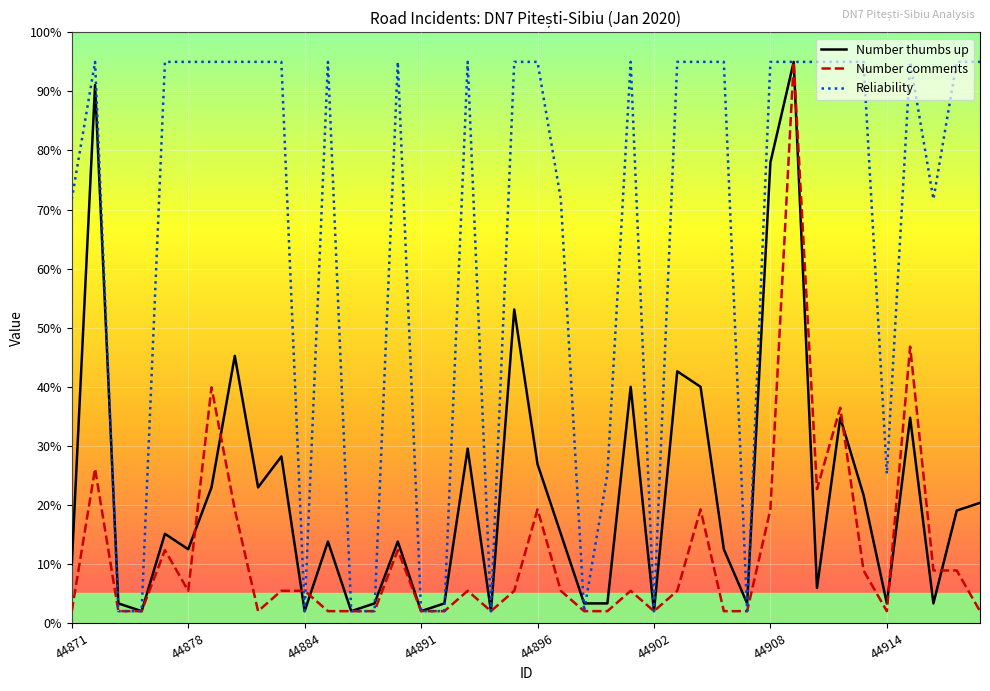

In Number thumbs up, how many points are higher than both neighbors (excluding endpoints)?

13